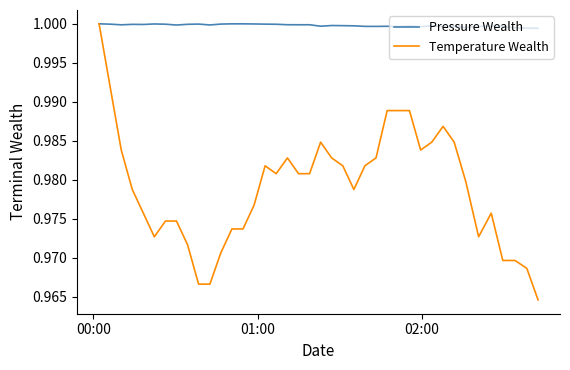

Rank the series by their average value, from lowest to highest.

Temperature Wealth, Pressure Wealth